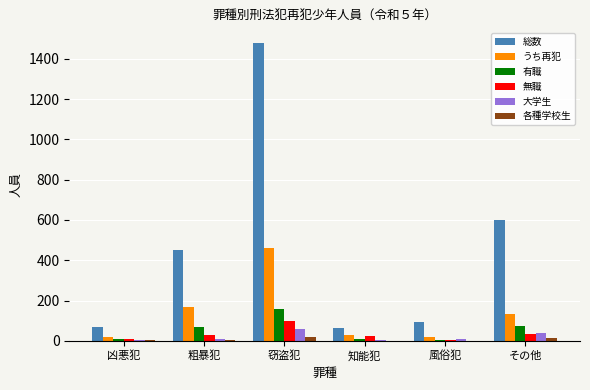

What is the difference between the 無職 values at 風俗犯 and 知能犯?

18